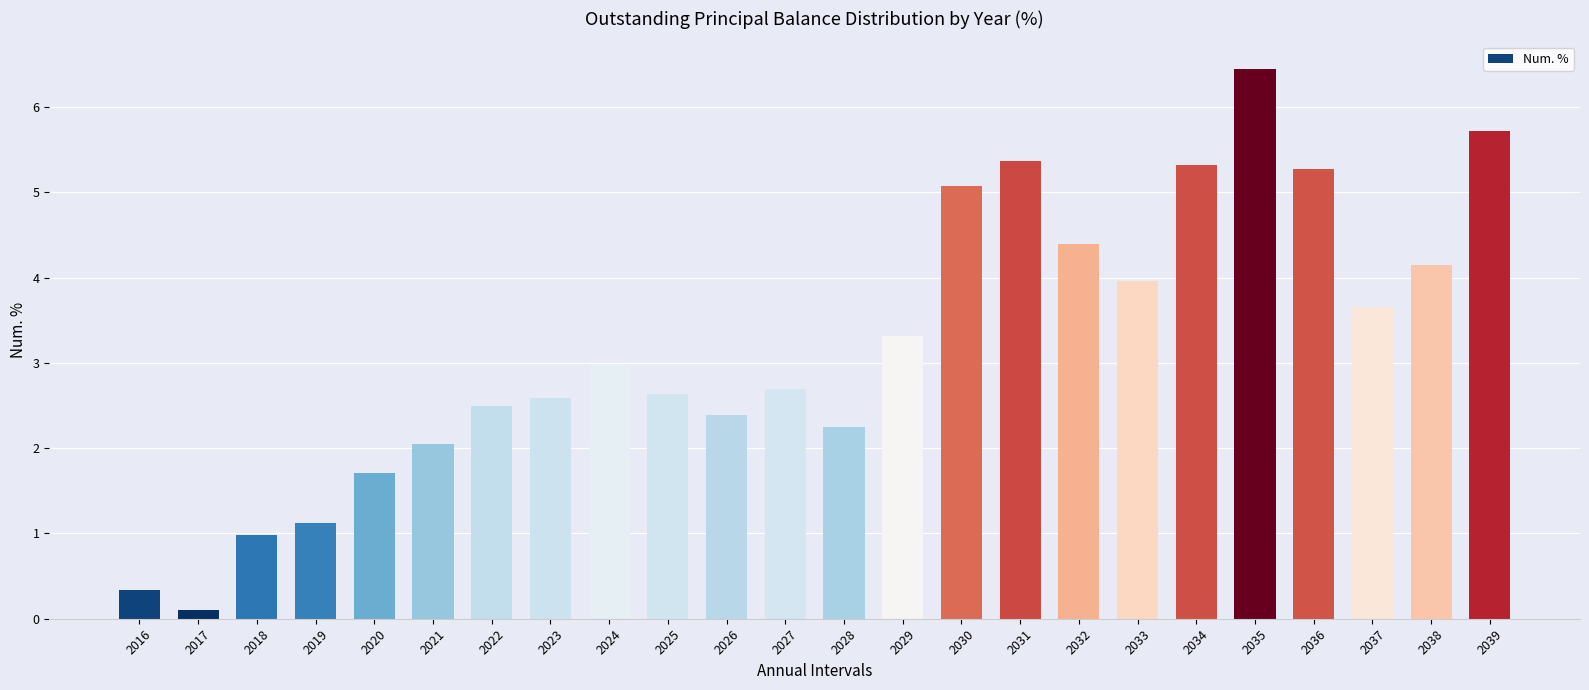

What is the difference between the second highest and minimum values?

5.6